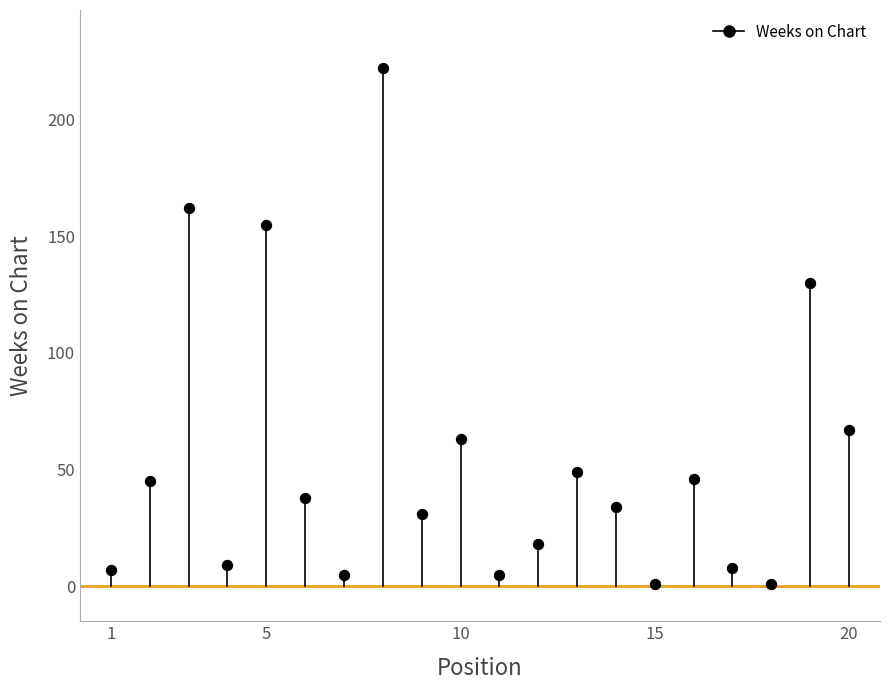

What is the range of Y values (max minus min)?

221